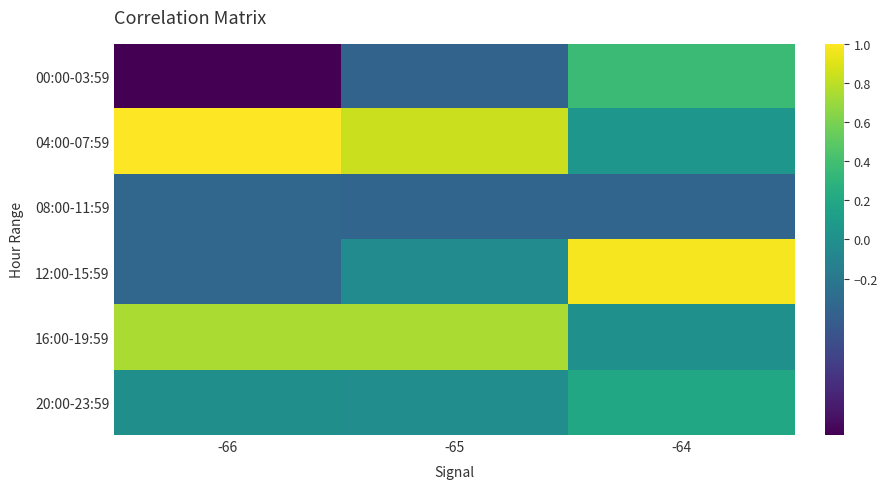

What is the total value across all series at -64?

1.2